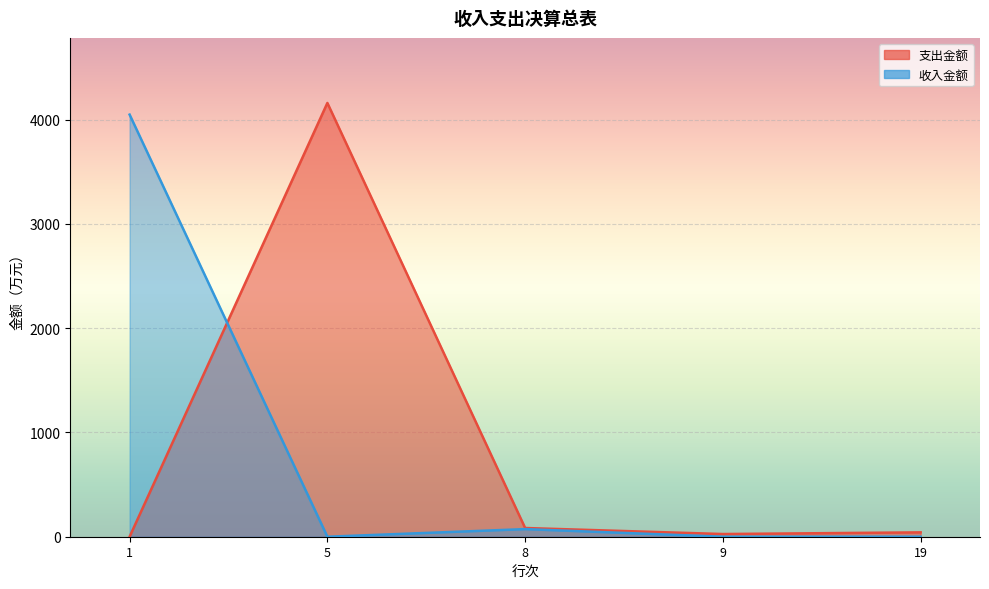

Which series has the largest total across all categories?

支出金额